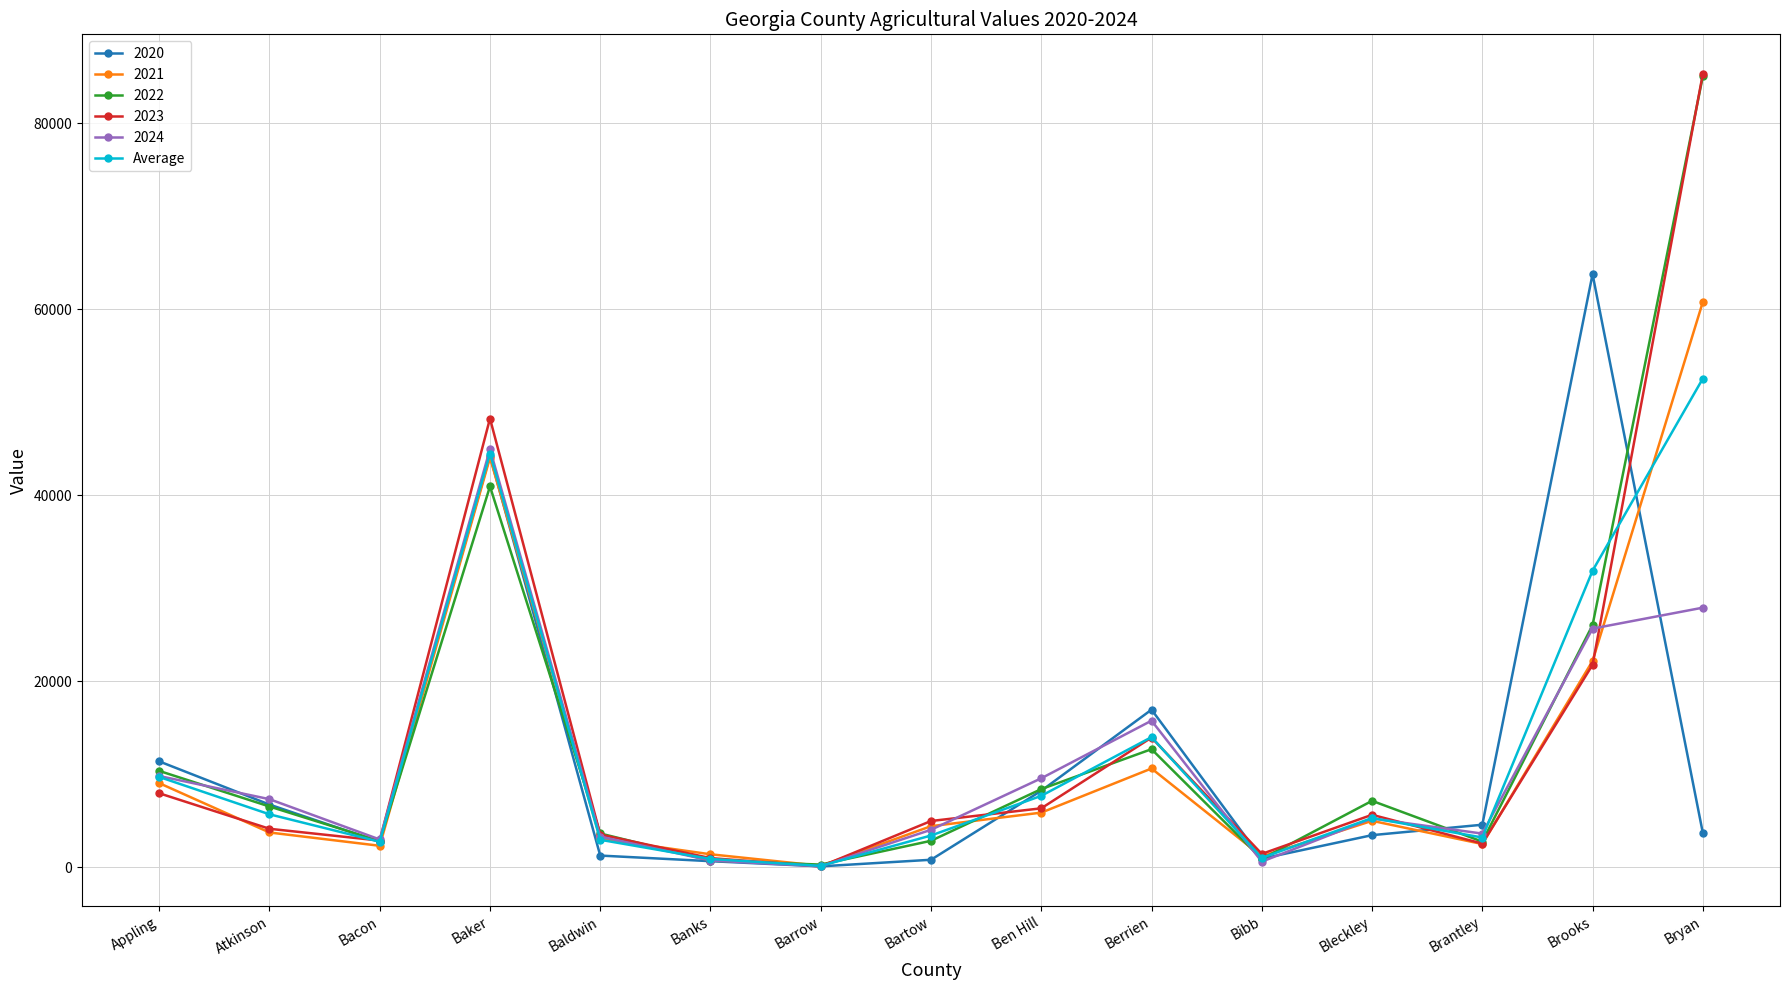

At which category does the chart reach its peak across all series?

Bryan